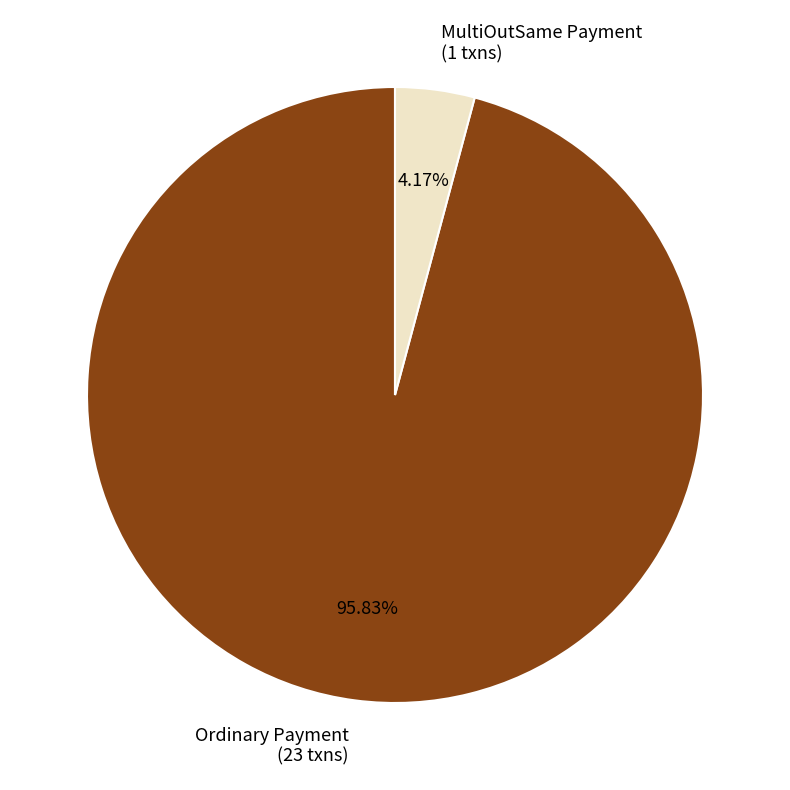

The Ordinary Payment slice represents 87% of the pie. True or false?

False